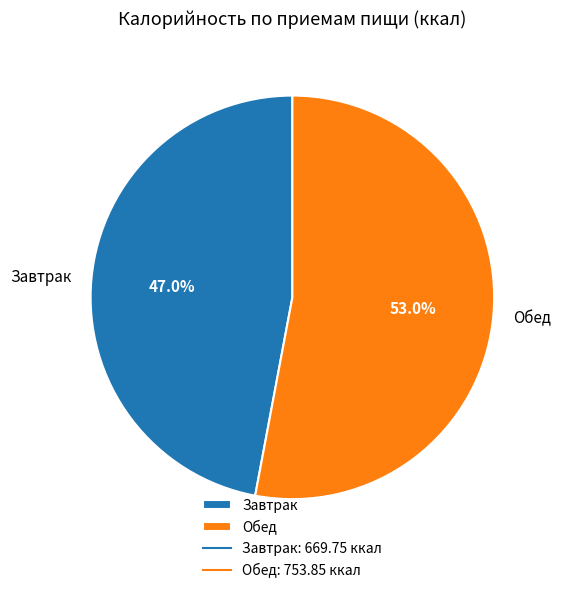

How many slices are in this pie chart?

2